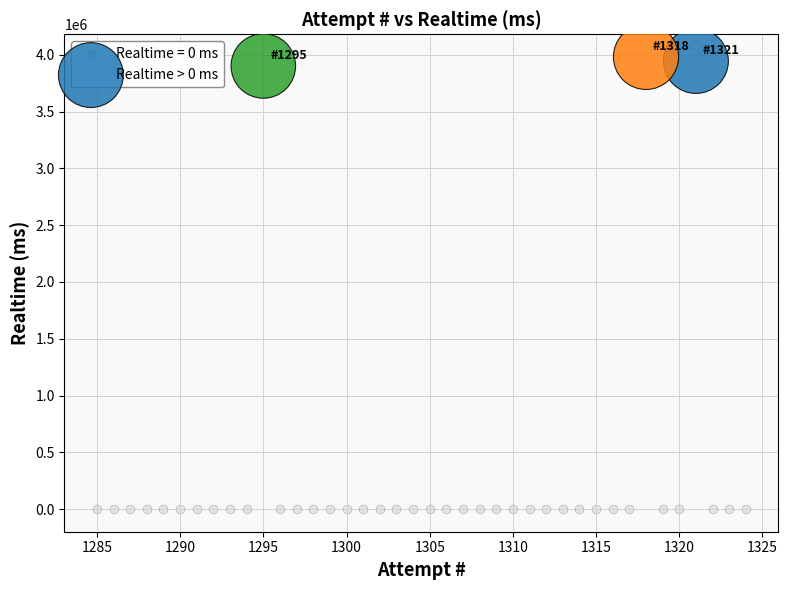

Which series reaches the maximum Y coordinate?

Realtime > 0 ms